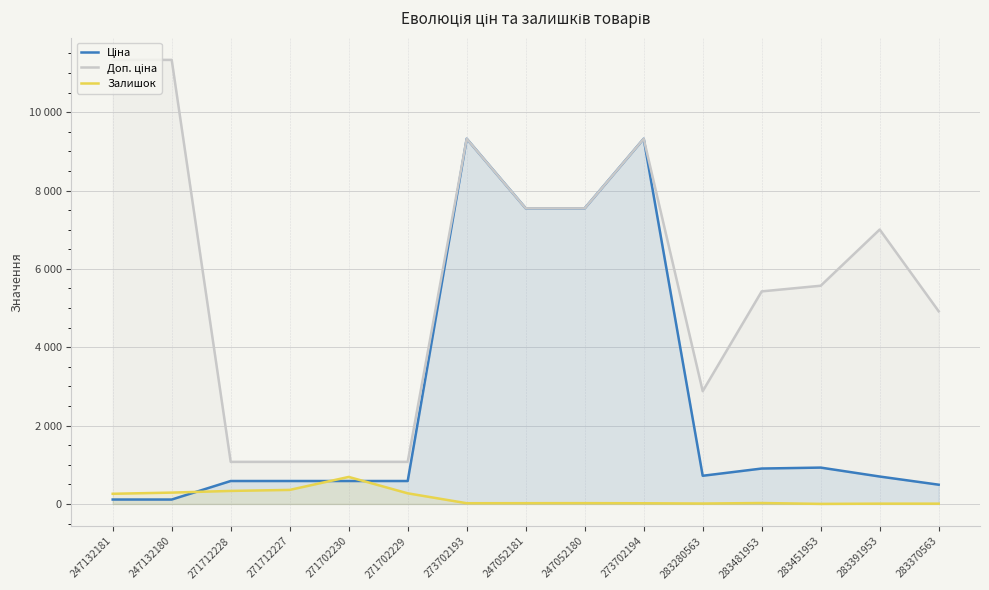

Which series changed the most between 283481953 and 283370563?

Доп. ціна